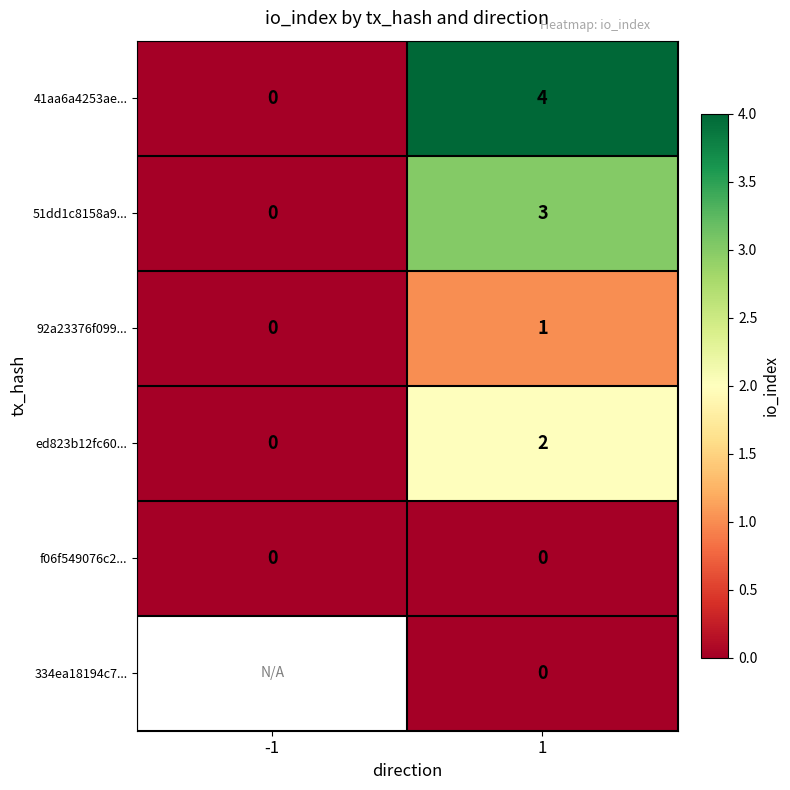

What is the approximate value of 51dd1c8158a9... at 1?

3